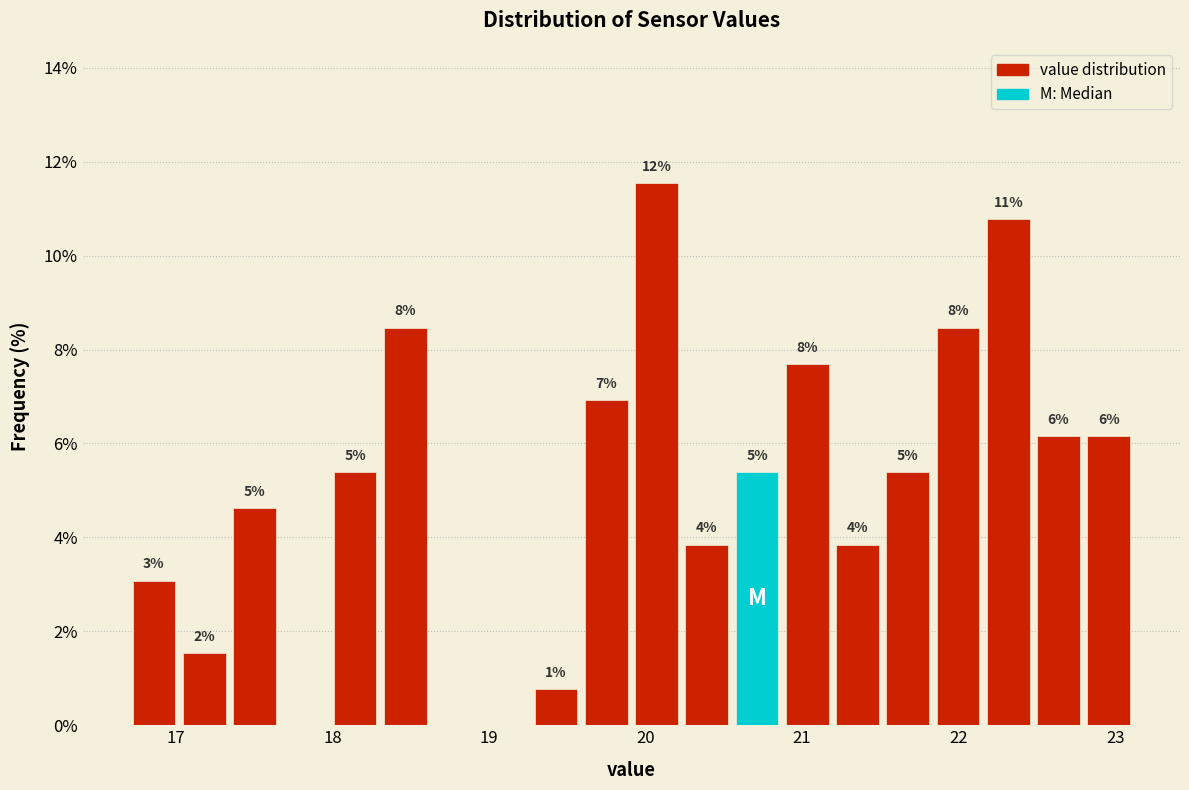

Read against the x-axis, roughly where is the centre of the tallest bar?

20.1